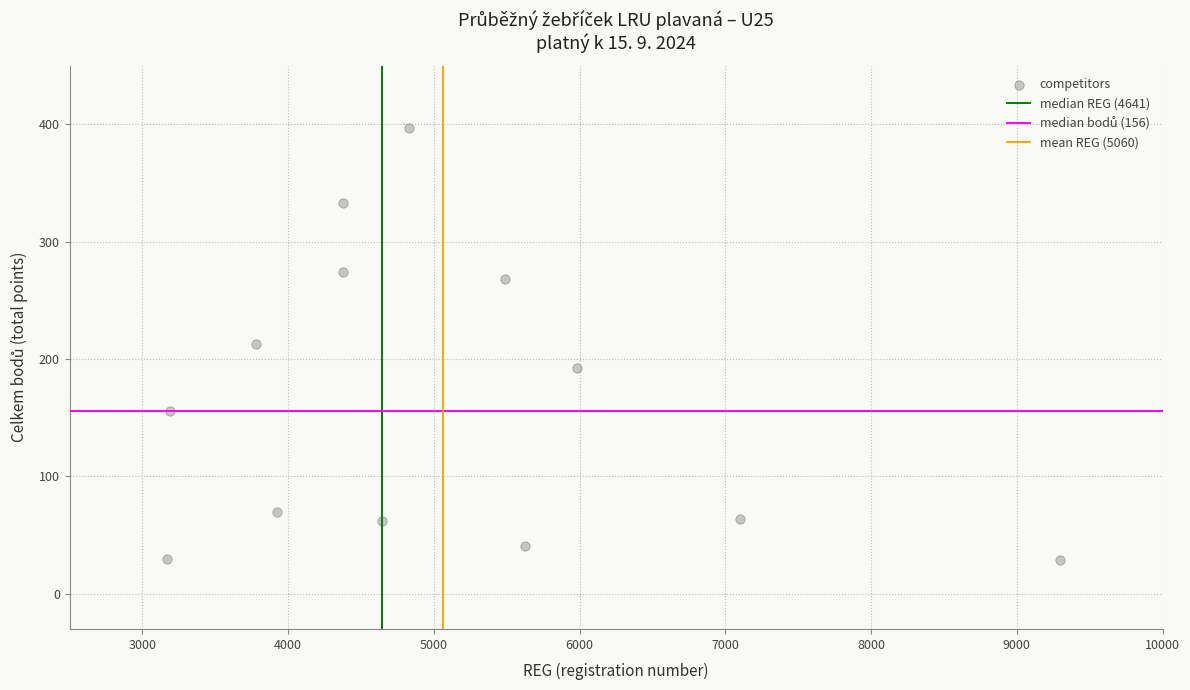

What is the range of Y values (max minus min)?

368